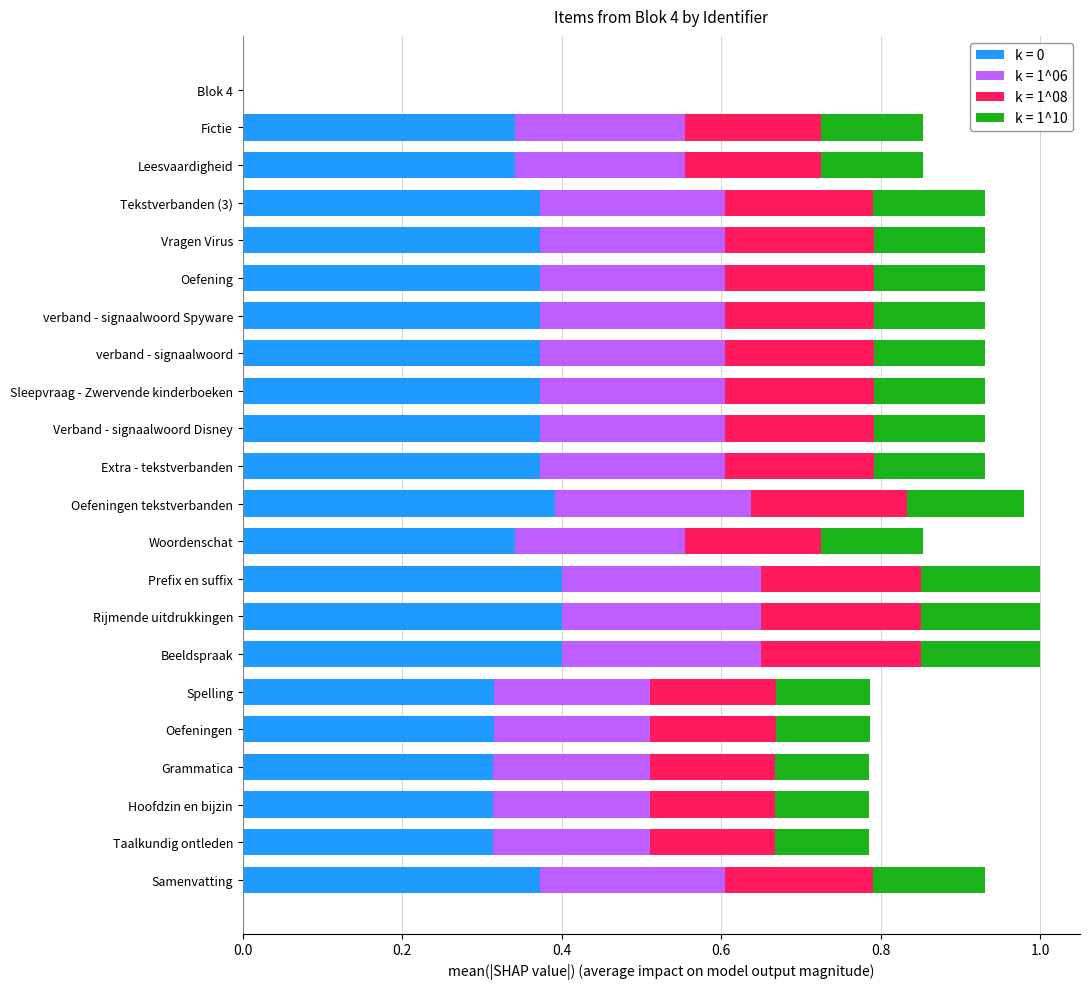

What is the total value across all series at Woordenschat?

0.9